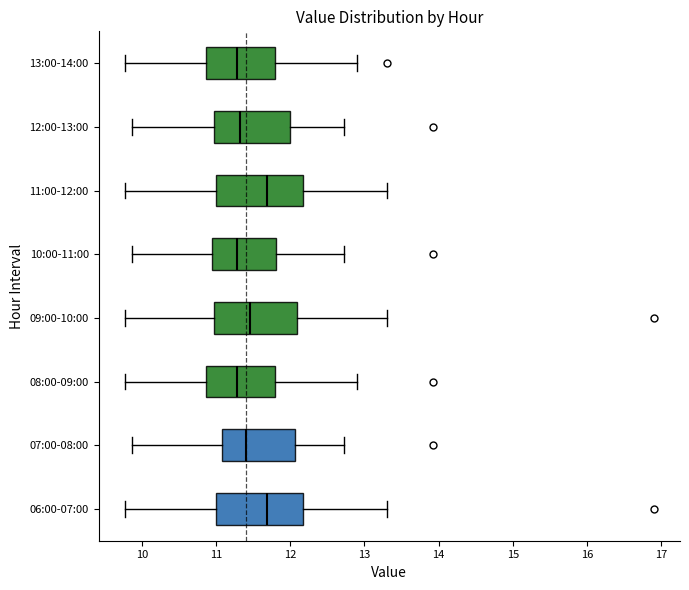

Reading bottom to top, read every box against the x-axis: the position of its median line, the range the box covers, and the ends of its whiskers. The values are not printed on the chart, so give them approximately, as read against the axis.

06:00-07:00: median 11.7, box 11.0 to 12.2, whiskers 9.8 to 13.3
07:00-08:00: median 11.4, box 11.1 to 12.1, whiskers 9.9 to 12.7
08:00-09:00: median 11.3, box 10.9 to 11.8, whiskers 9.8 to 12.9
09:00-10:00: median 11.5, box 11.0 to 12.1, whiskers 9.8 to 13.3
10:00-11:00: median 11.3, box 10.9 to 11.8, whiskers 9.9 to 12.7
11:00-12:00: median 11.7, box 11.0 to 12.2, whiskers 9.8 to 13.3
12:00-13:00: median 11.3, box 11.0 to 12.0, whiskers 9.9 to 12.7
13:00-14:00: median 11.3, box 10.9 to 11.8, whiskers 9.8 to 12.9